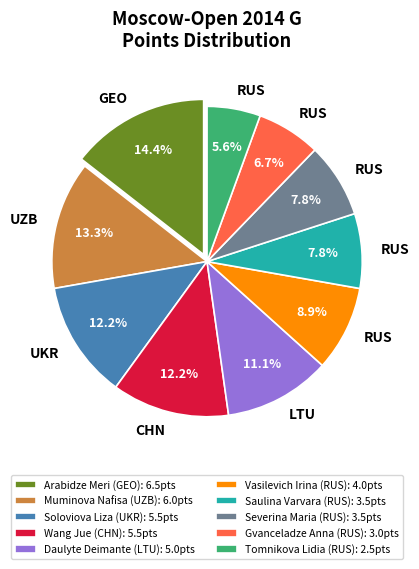

Which category has the smallest portion of the pie?

Tomnikova Lidia